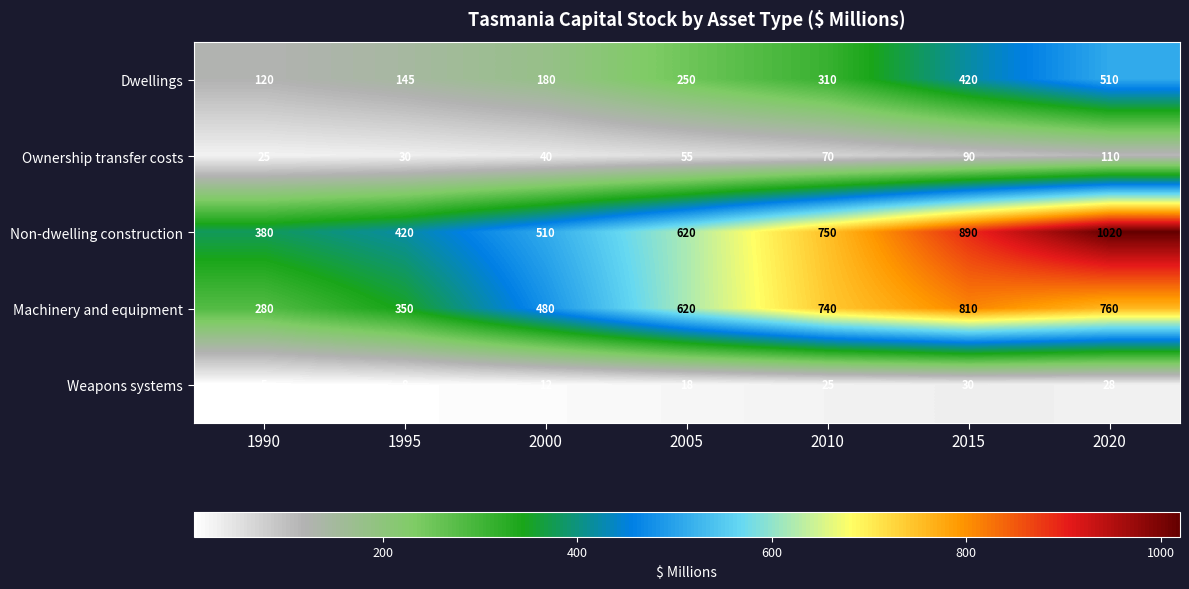

What is the total value across all series at 2015?

2240